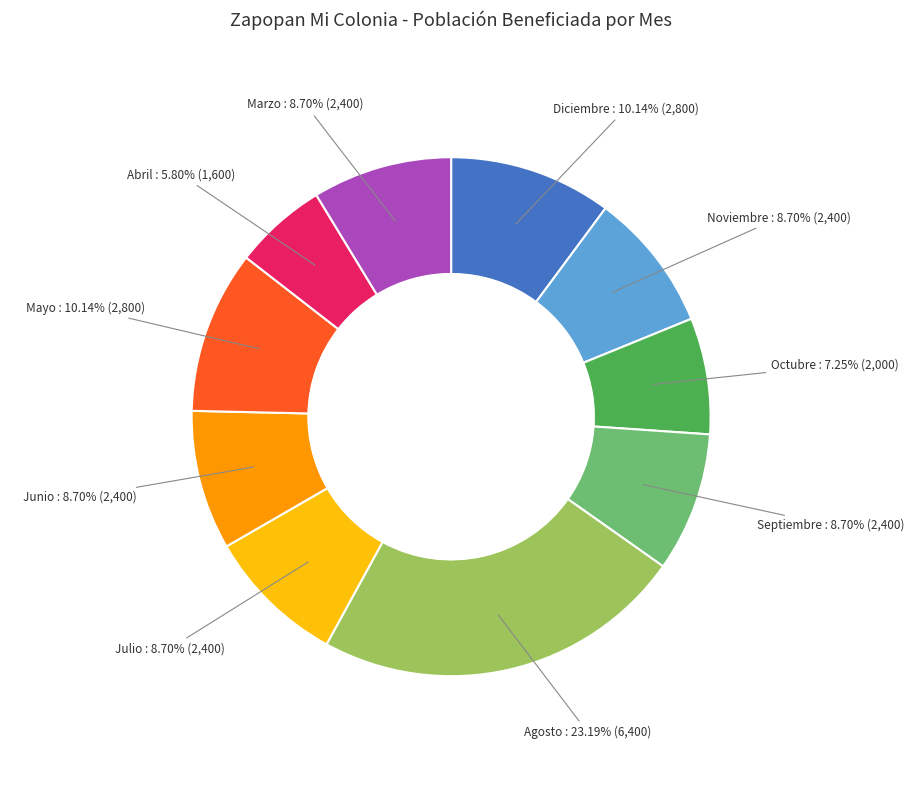

Is there a majority slice in this chart?

No